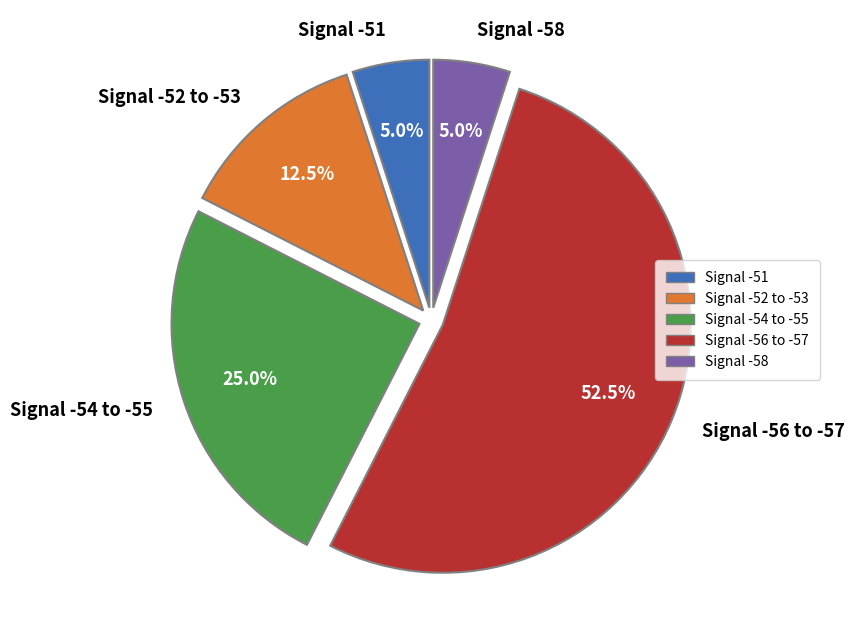

How many segments does this pie chart have?

5